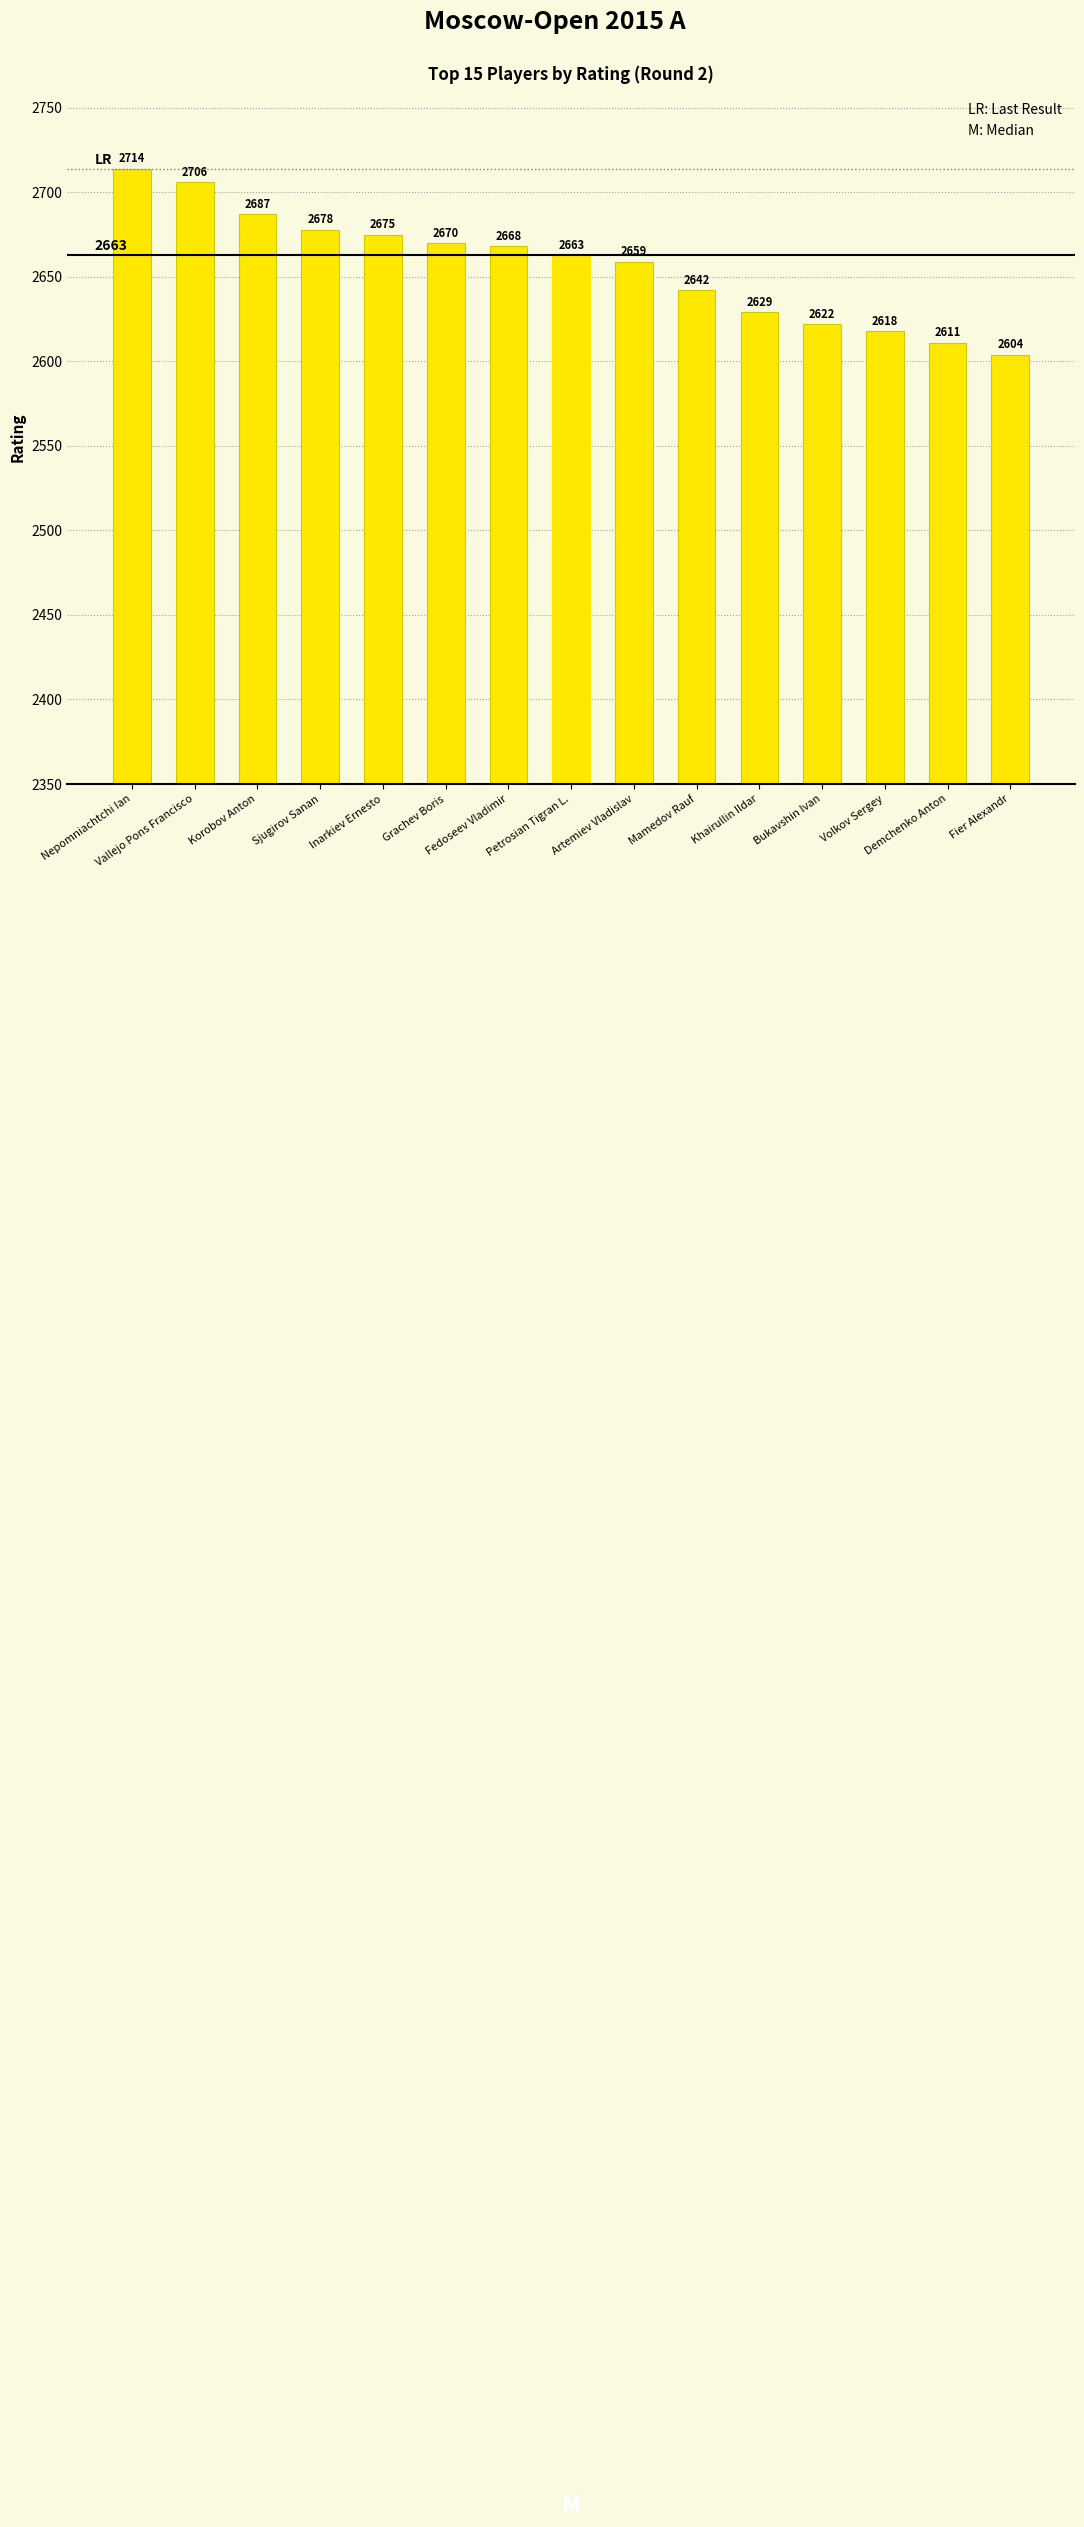

Rank the categories by value from highest to lowest.

Nepomniachtchi Ian, Vallejo Pons Francisco, Korobov Anton, Sjugirov Sanan, Inarkiev Ernesto, Grachev Boris, Fedoseev Vladimir, Petrosian Tigran L., Artemiev Vladislav, Mamedov Rauf, Khairullin Ildar, Bukavshin Ivan, Volkov Sergey, Demchenko Anton, Fier Alexandr